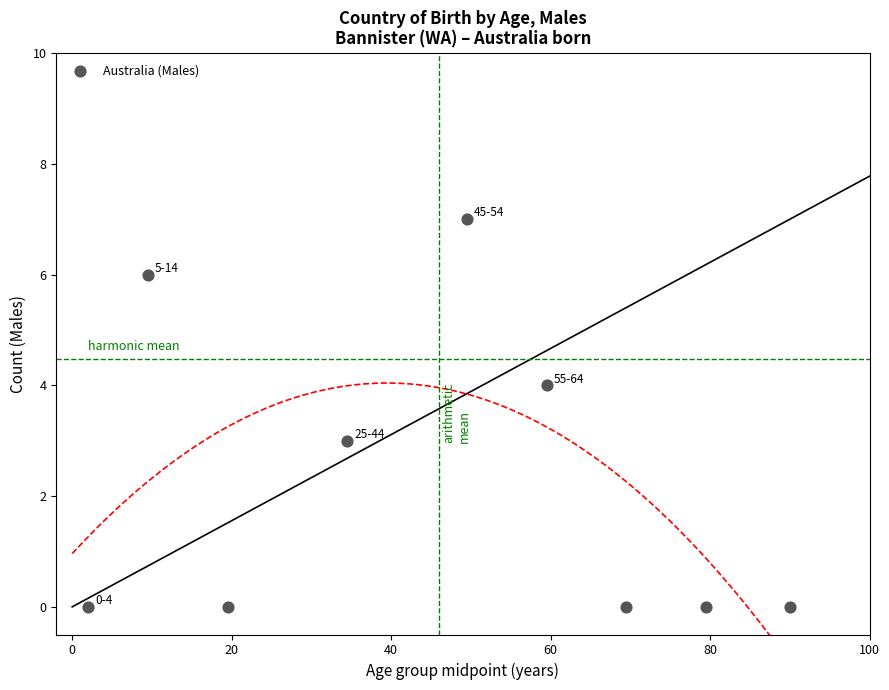

What is the range of Y values (max minus min)?

7